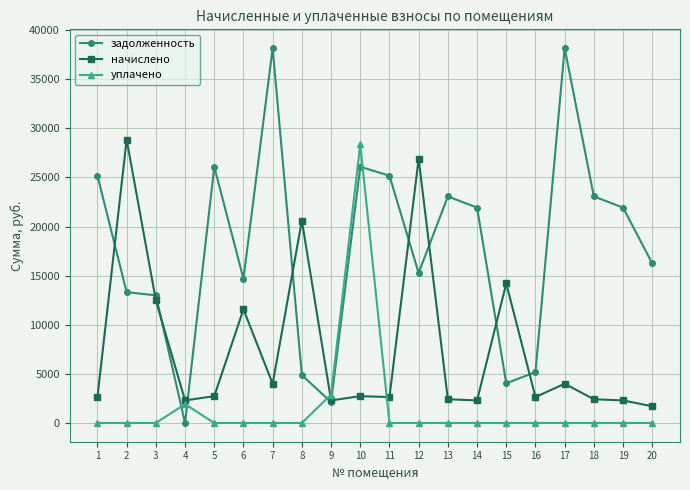

The value of задолженность at 2 is 7776.7. True or false?

False